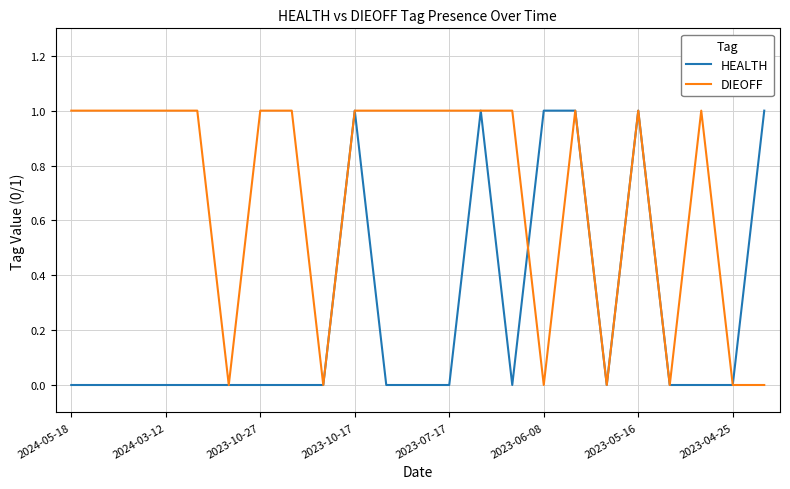

Rank the series by their average value, from lowest to highest.

HEALTH, DIEOFF